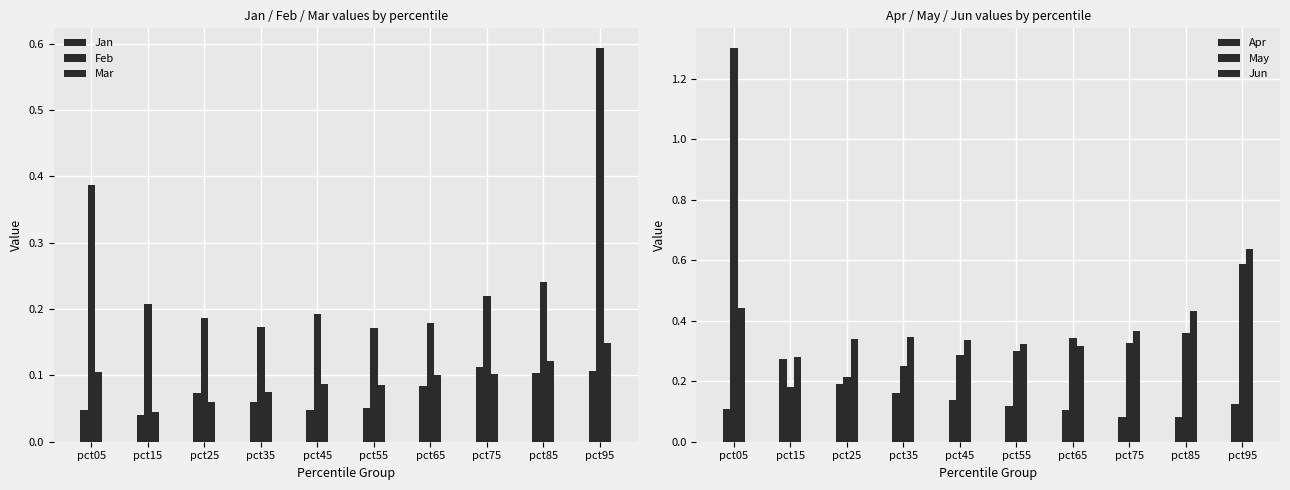

Which series has the largest total across all categories?

May